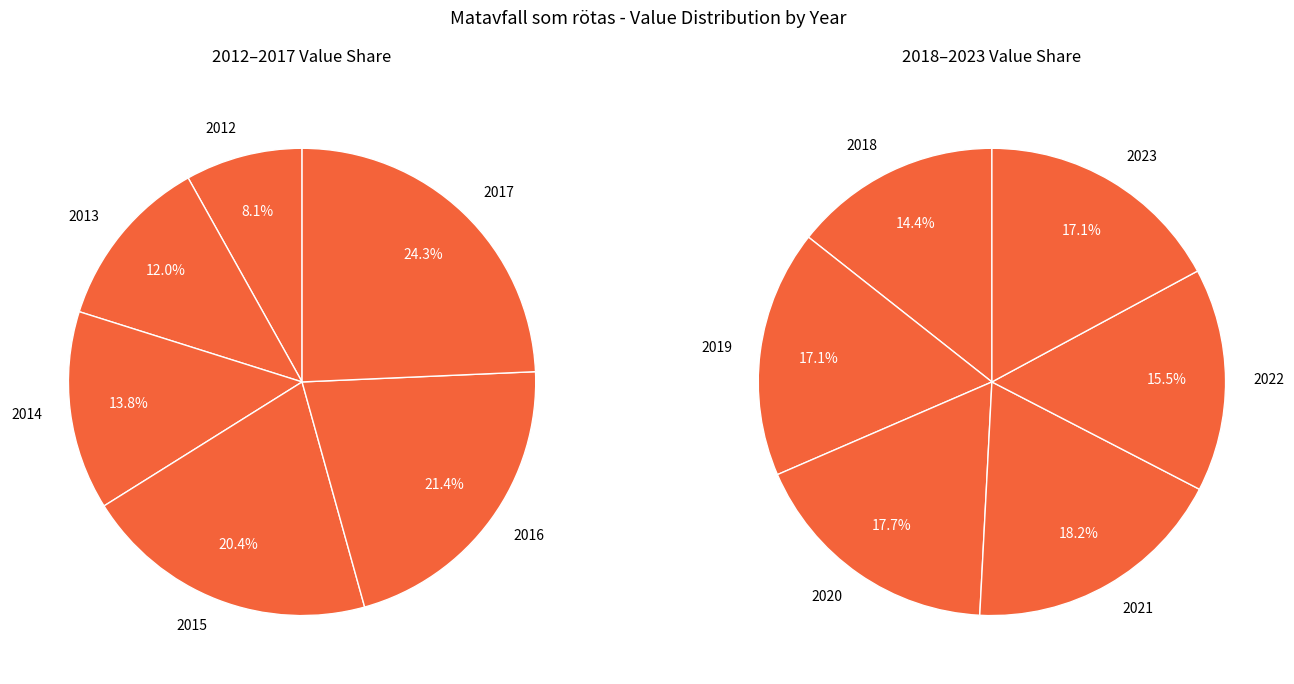

Does 2017 account for over 50% of the chart?

No